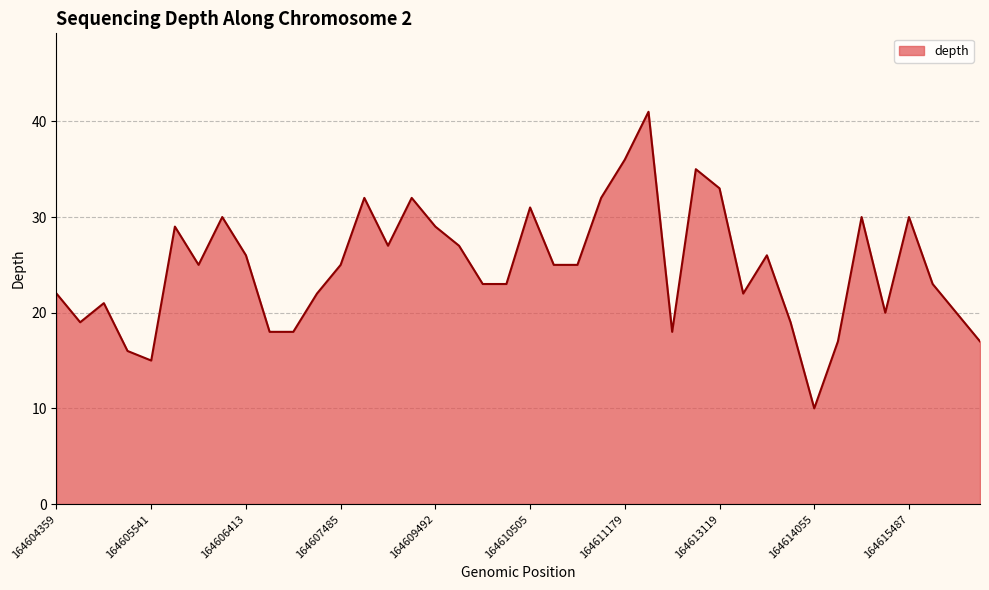

What is the difference between the maximum and minimum values?

31